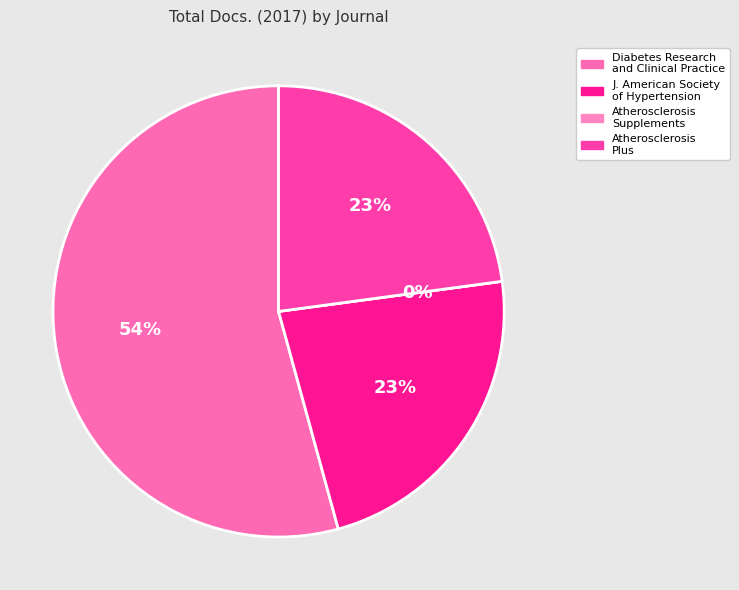

Do Journal of the American Society of Hypertension and Diabetes Research and Clinical Practice together represent more than half of the pie?

Yes